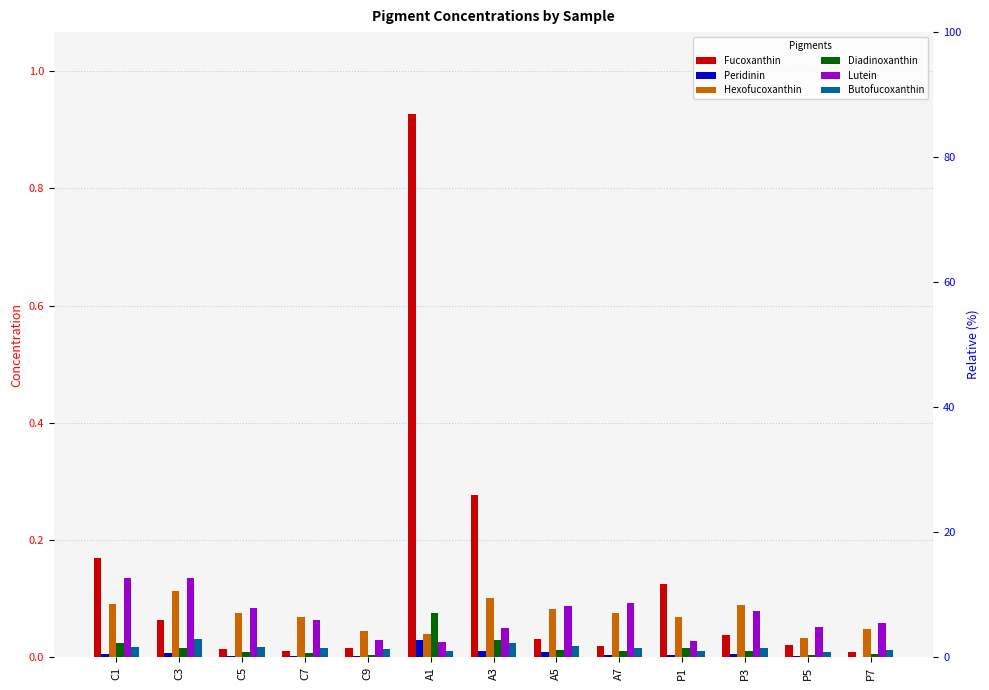

Which series changed the most between C1 and P5?

Fucoxanthin